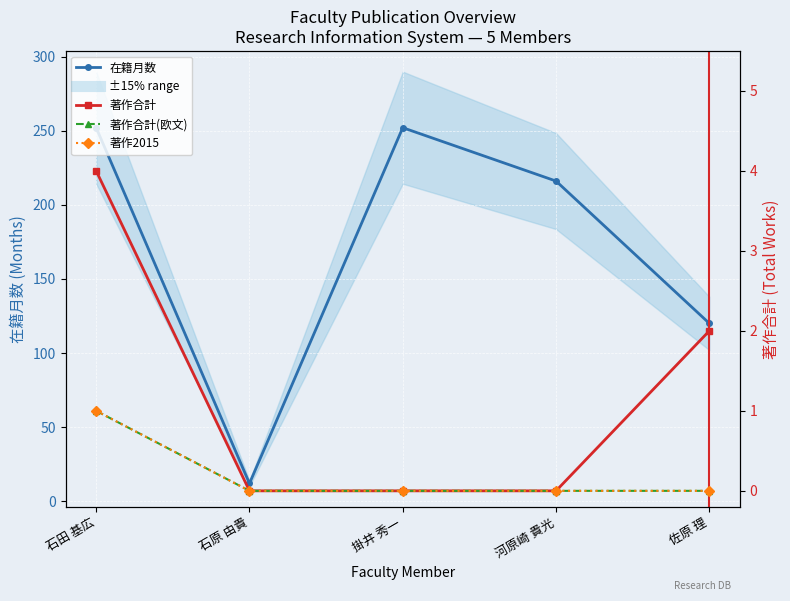

What is the difference between the maximum and second lowest values in the 著作合計 series?

4